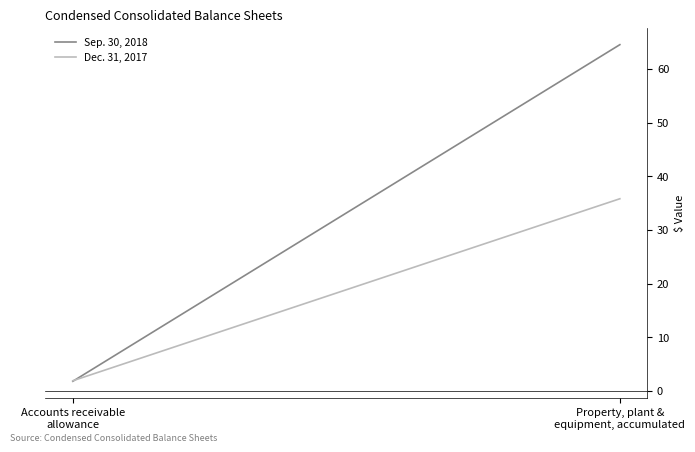

What is the total value across all series at Property, plant &
equipment, accumulated?

100.3